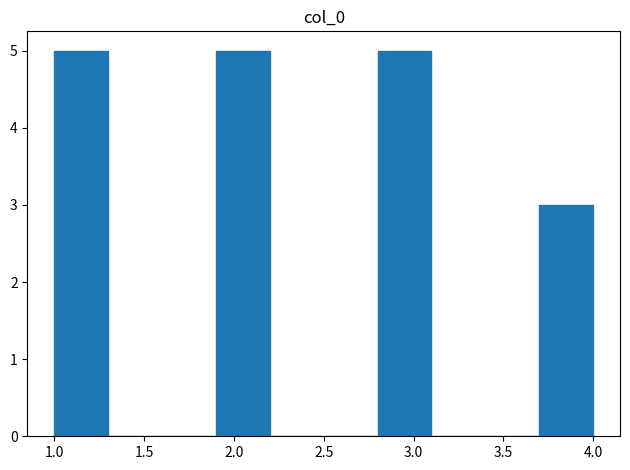

What is the height of the bar covering 2.8 to 3.1 on the x-axis? The values are not printed on the chart, so give them approximately, as read against the axis.

5